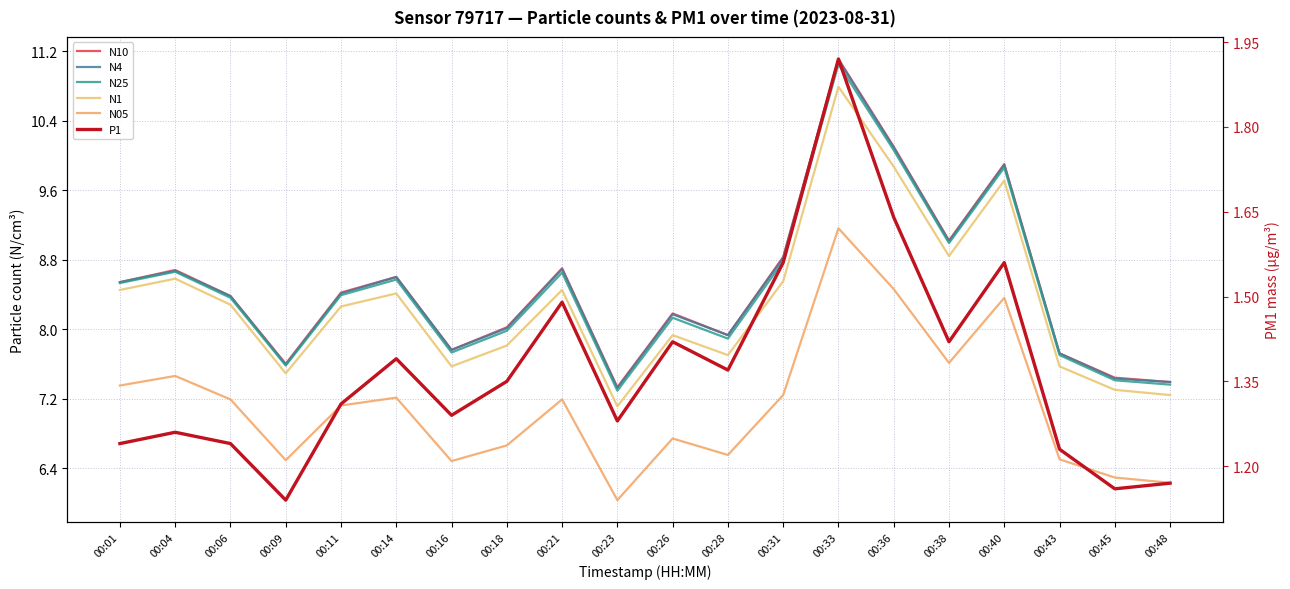

Reading left to right, extract all data points from this chart.

N10: 00:01=8.5	00:04=8.7	00:06=8.4	00:09=7.6	00:11=8.4	00:14=8.6	00:16=7.8	00:18=8.0	00:21=8.7	00:23=7.3	00:26=8.2	00:28=7.9	00:31=8.8	00:33=11.1	00:36=10.1	00:38=9.0	00:40=9.9	00:43=7.7	00:45=7.4	00:48=7.4
N4: 00:01=8.5	00:04=8.7	00:06=8.4	00:09=7.6	00:11=8.4	00:14=8.6	00:16=7.8	00:18=8.0	00:21=8.7	00:23=7.3	00:26=8.2	00:28=7.9	00:31=8.8	00:33=11.1	00:36=10.1	00:38=9.0	00:40=9.9	00:43=7.7	00:45=7.4	00:48=7.4
N25: 00:01=8.5	00:04=8.7	00:06=8.4	00:09=7.6	00:11=8.4	00:14=8.6	00:16=7.7	00:18=8.0	00:21=8.7	00:23=7.3	00:26=8.1	00:28=7.9	00:31=8.8	00:33=11.1	00:36=10.1	00:38=9.0	00:40=9.9	00:43=7.7	00:45=7.4	00:48=7.4
N1: 00:01=8.4	00:04=8.6	00:06=8.3	00:09=7.5	00:11=8.3	00:14=8.4	00:16=7.6	00:18=7.8	00:21=8.4	00:23=7.1	00:26=7.9	00:28=7.7	00:31=8.6	00:33=10.8	00:36=9.9	00:38=8.8	00:40=9.7	00:43=7.6	00:45=7.3	00:48=7.2
N05: 00:01=7.3	00:04=7.5	00:06=7.2	00:09=6.5	00:11=7.1	00:14=7.2	00:16=6.5	00:18=6.7	00:21=7.2	00:23=6.0	00:26=6.7	00:28=6.5	00:31=7.2	00:33=9.2	00:36=8.5	00:38=7.6	00:40=8.4	00:43=6.5	00:45=6.3	00:48=6.2
P1: 00:01=1.2	00:04=1.3	00:06=1.2	00:09=1.1	00:11=1.3	00:14=1.4	00:16=1.3	00:18=1.4	00:21=1.5	00:23=1.3	00:26=1.4	00:28=1.4	00:31=1.6	00:33=1.9	00:36=1.6	00:38=1.4	00:40=1.6	00:43=1.2	00:45=1.2	00:48=1.2